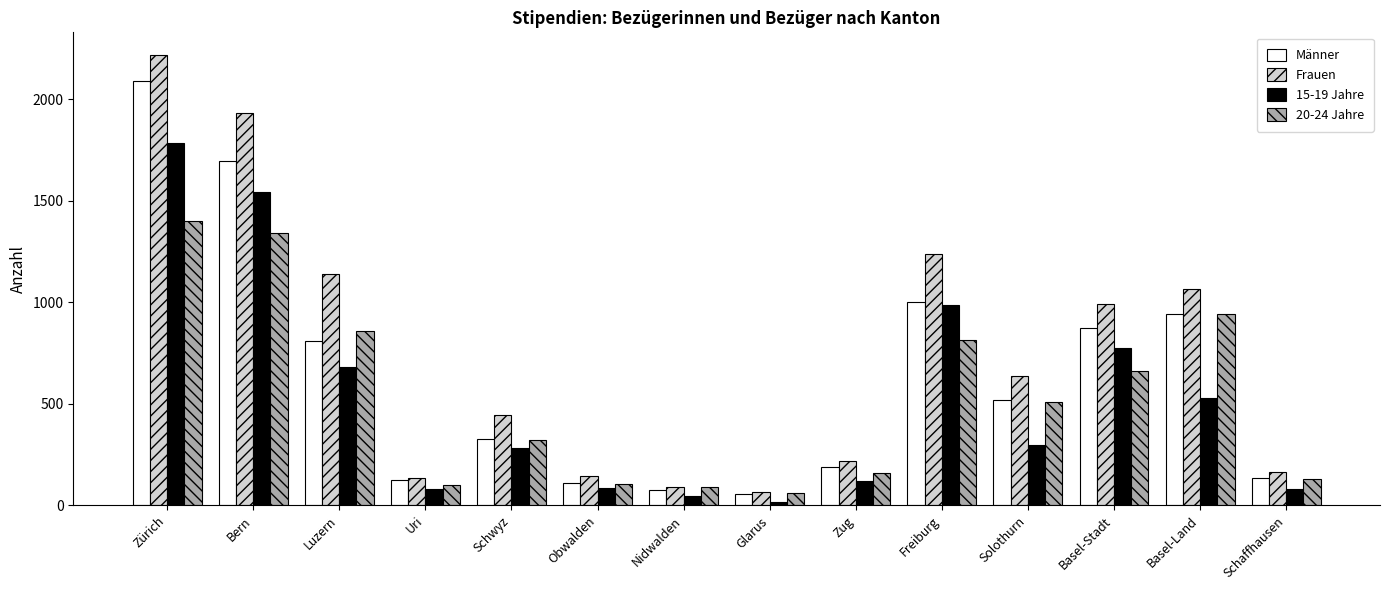

Which series has the widest spread of values?

Frauen